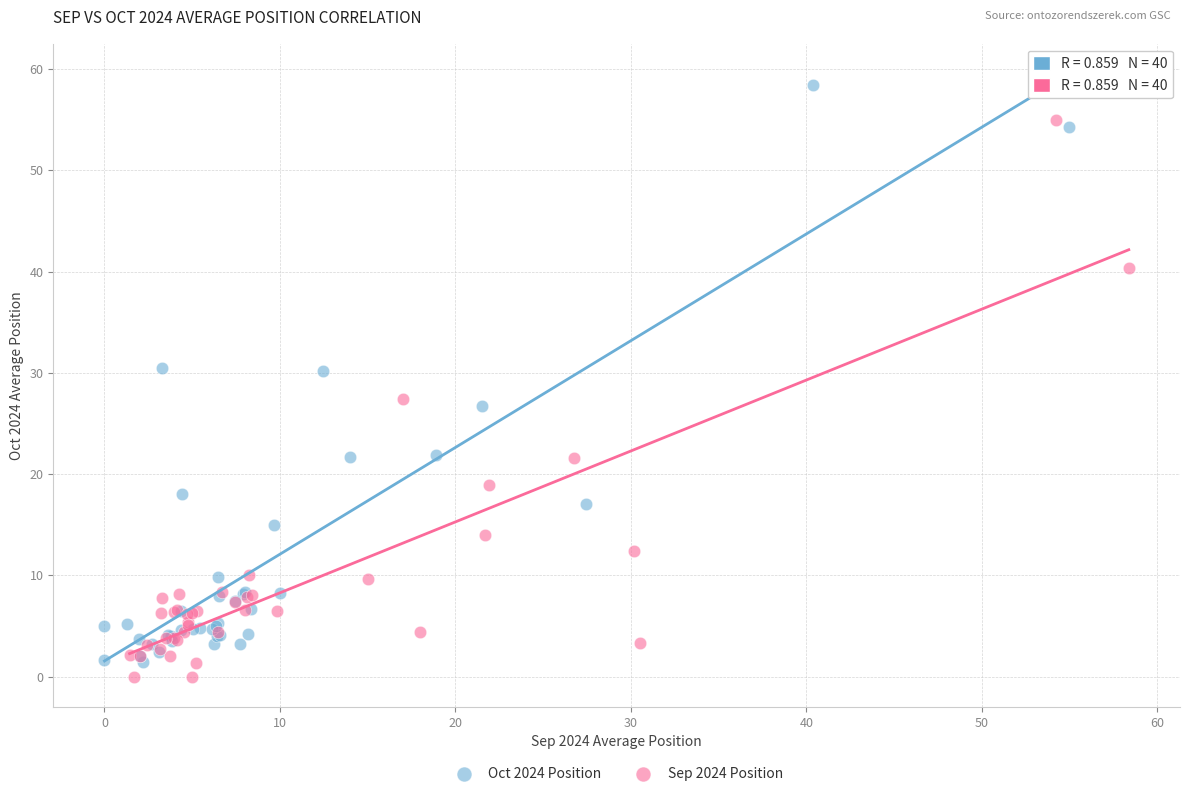

Which series has the largest Y range (max minus min)?

Oct 2024 Position